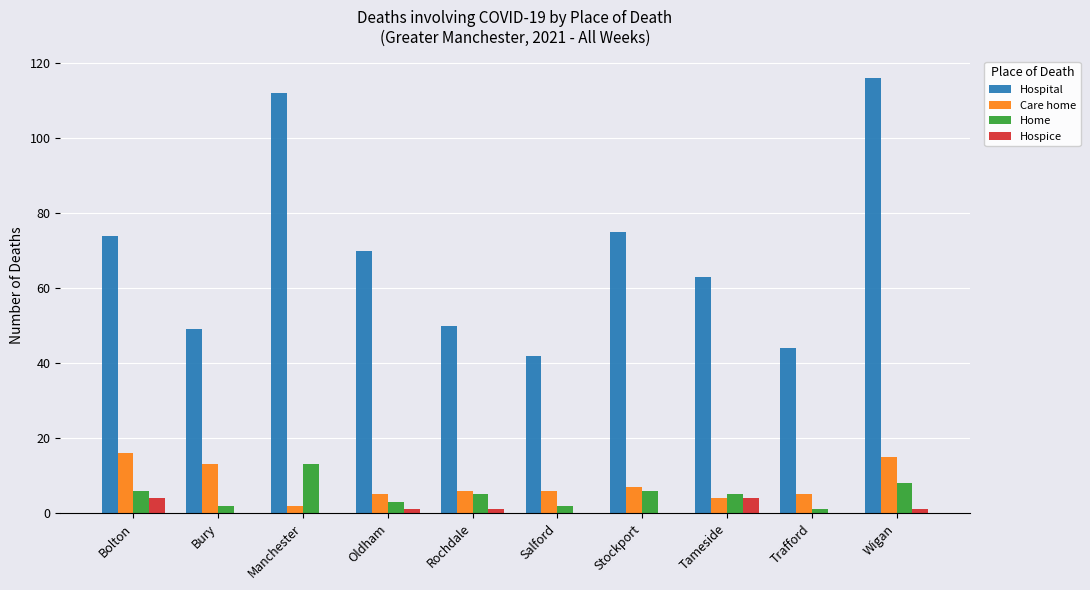

Between Manchester and Rochdale, which series saw the biggest shift?

Hospital